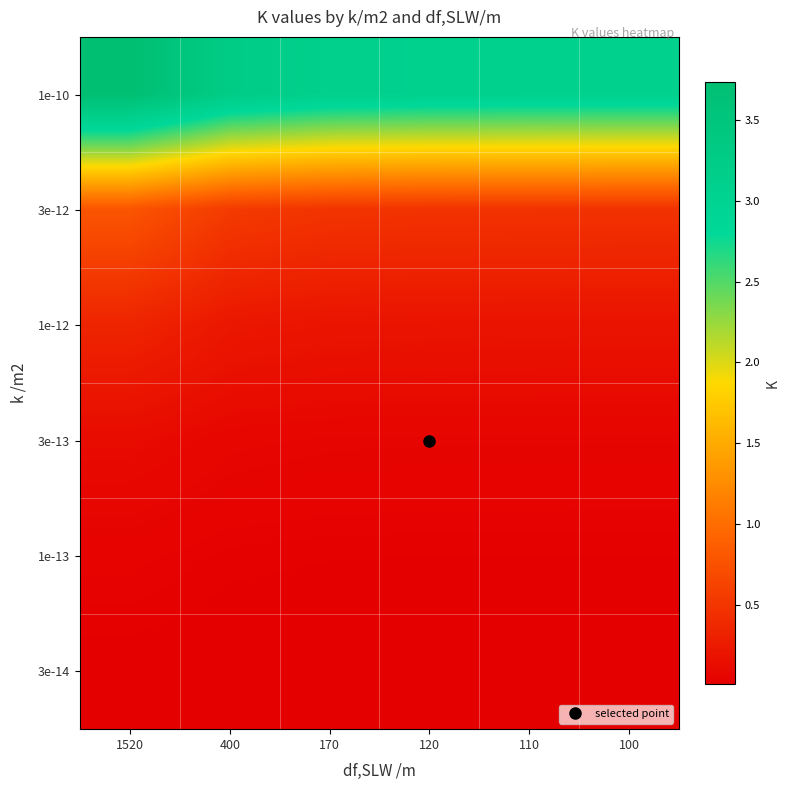

Rank the series at 400 from highest to lowest value.

1e-10, 3e-12, 1e-12, 3e-13, 1e-13, 3e-14